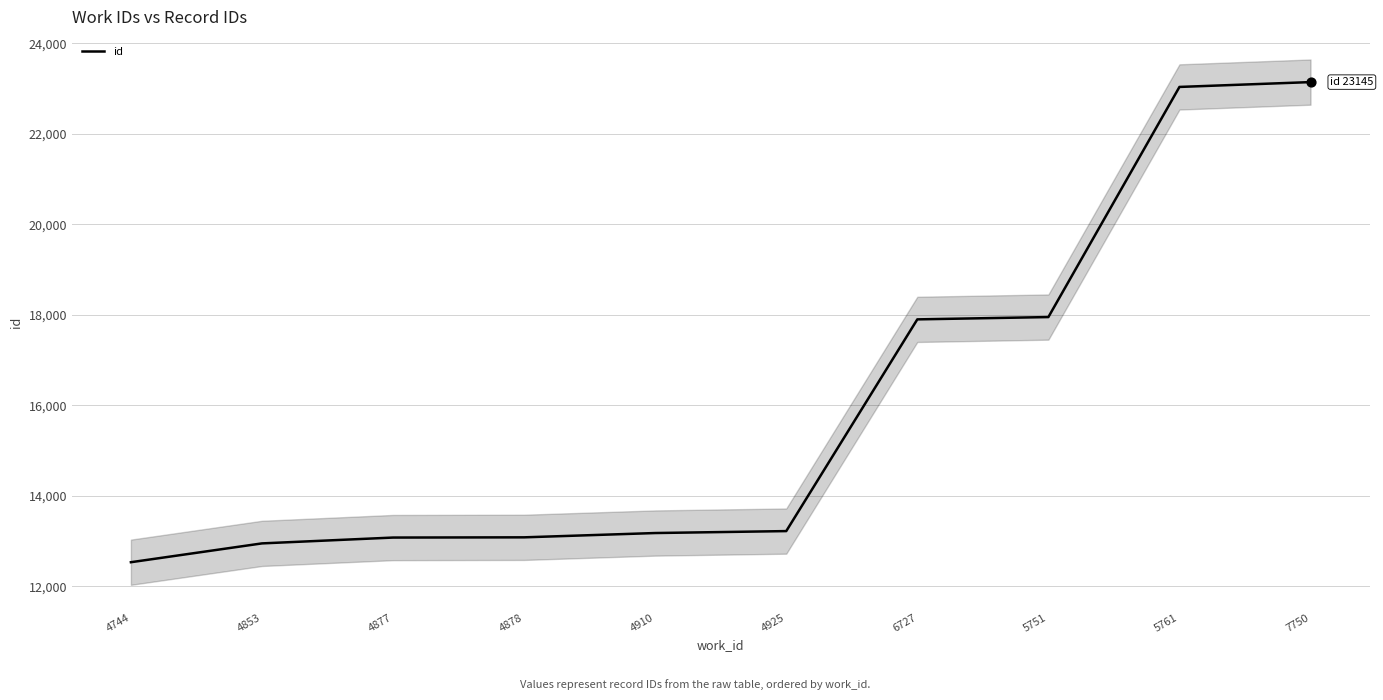

Between 4925 and 4910, which is larger?

4925